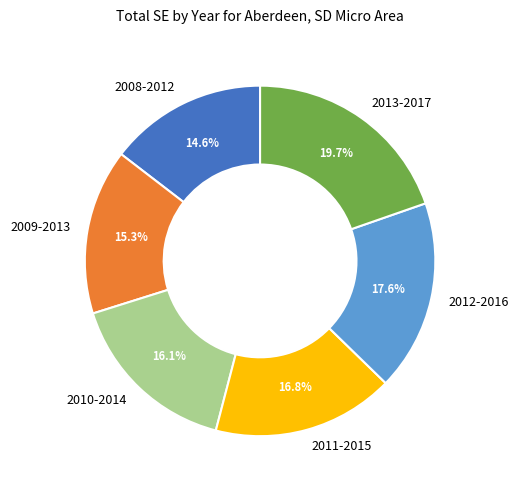

To the nearest percent, what is the combined percentage of 2009-2013 and 2008-2012?

30%